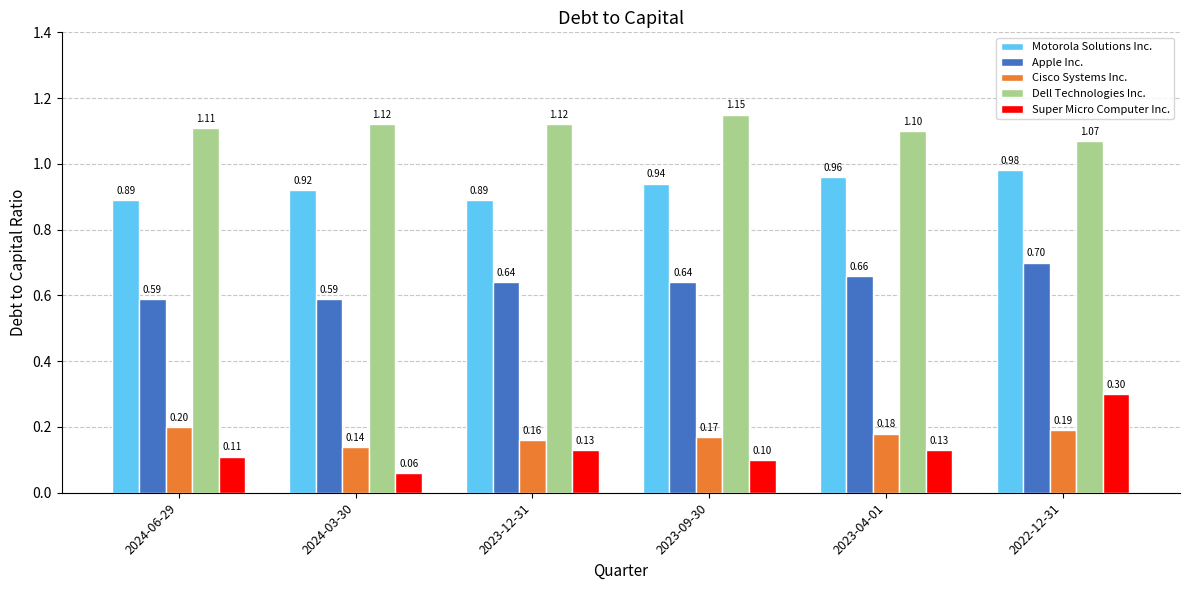

Which category has the lowest value across all series?

2024-03-30